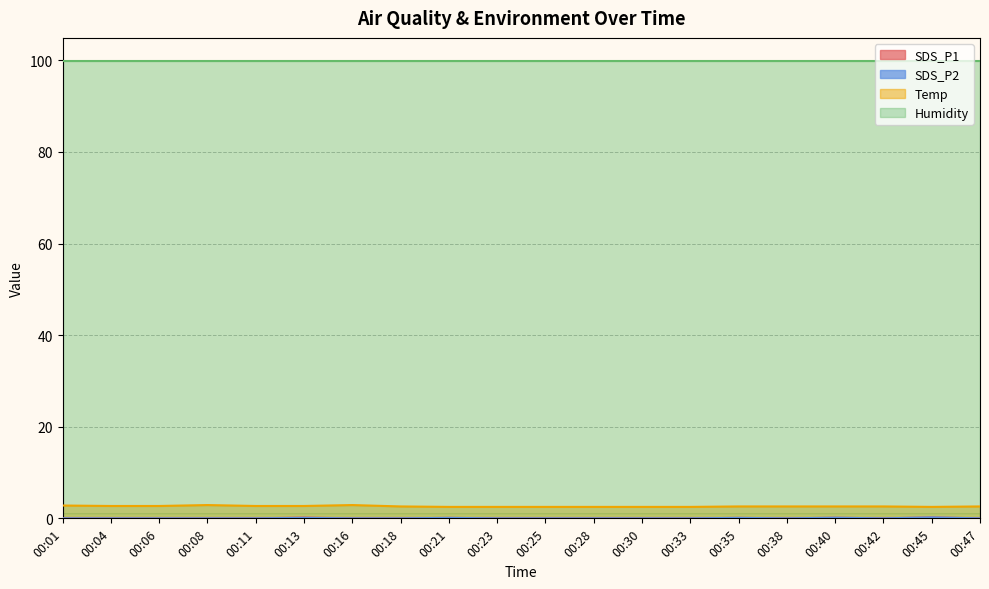

Where is SDS_P2 nearest to the value 0?

00:01